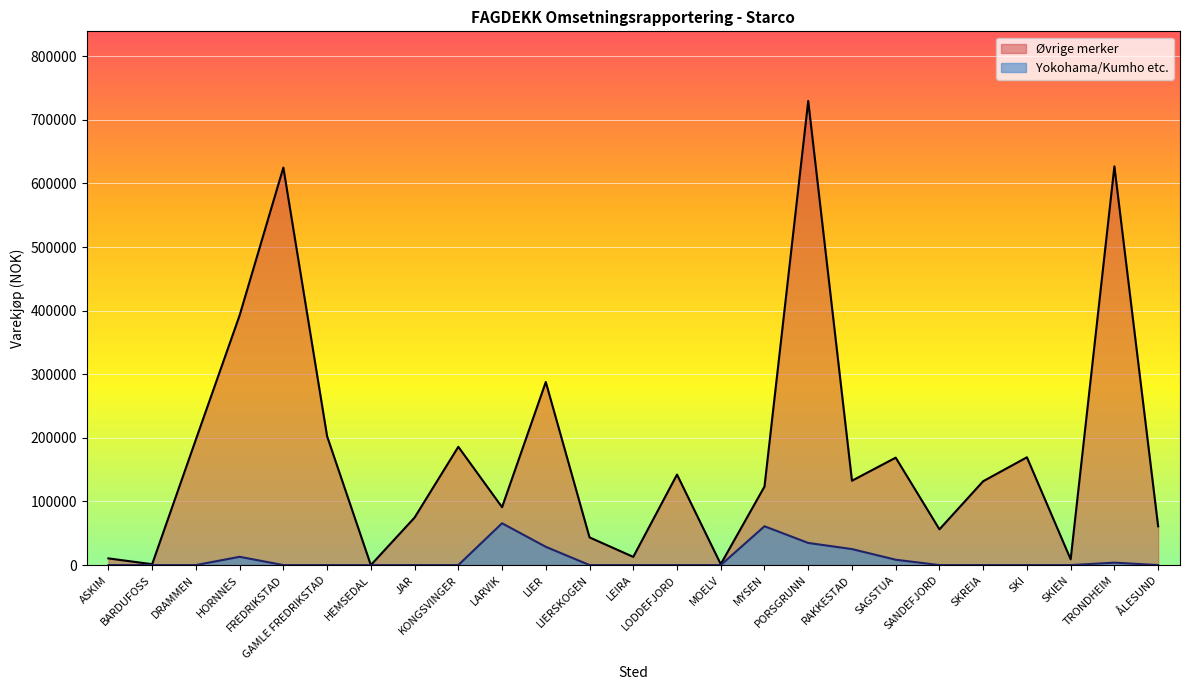

What is the greatest value displayed?

729619.0